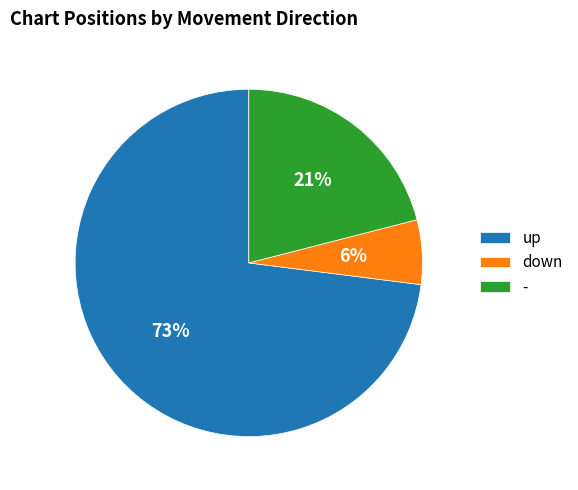

To the nearest percent, what is the difference between the largest and smallest slice percentages?

67%